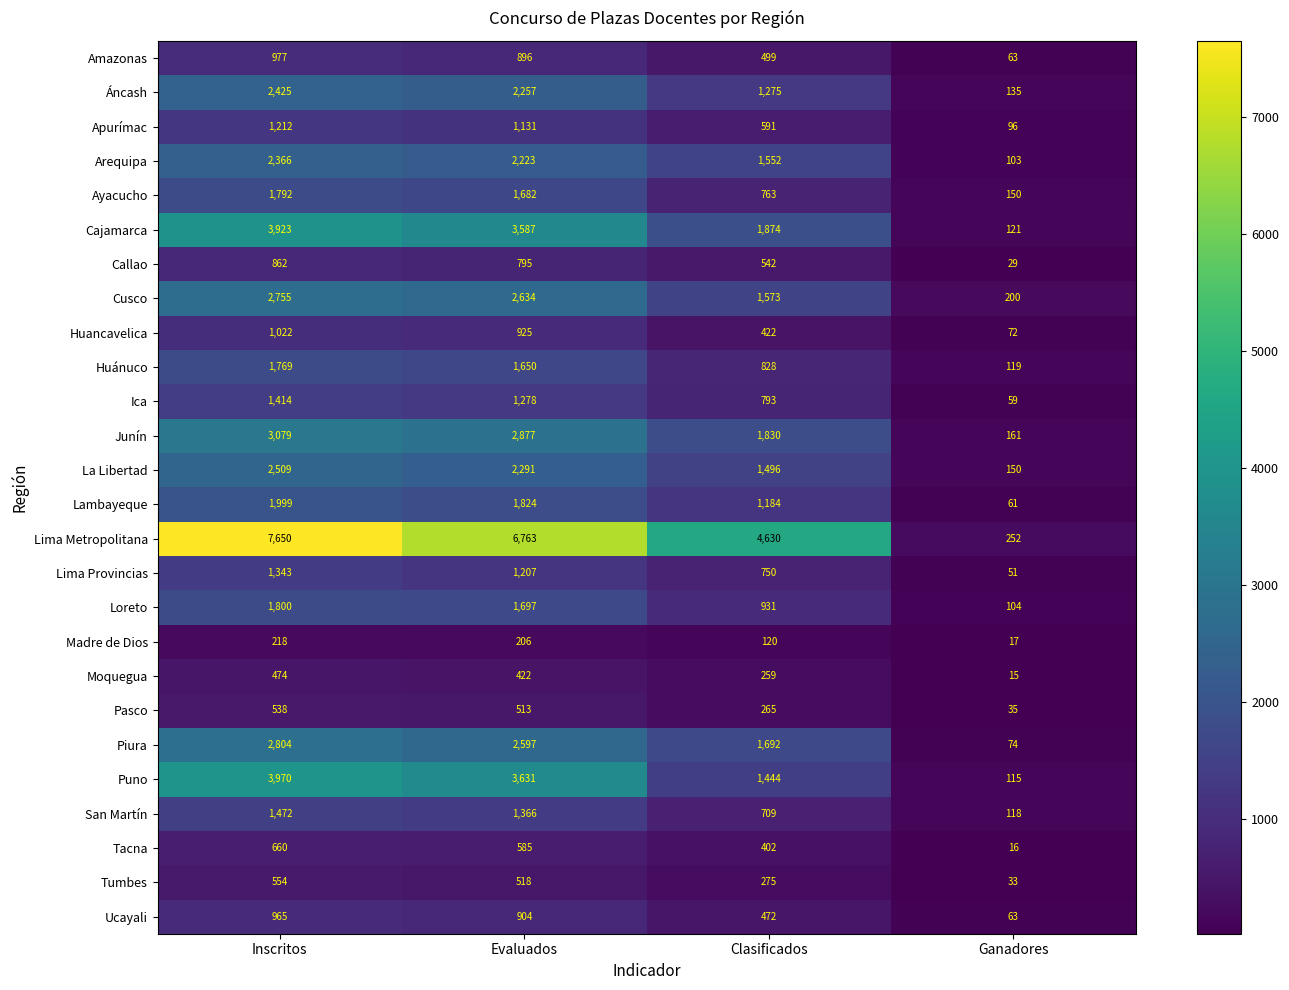

Rank the categories by Lambayeque value from highest to lowest.

Inscritos, Evaluados, Clasificados, Ganadores